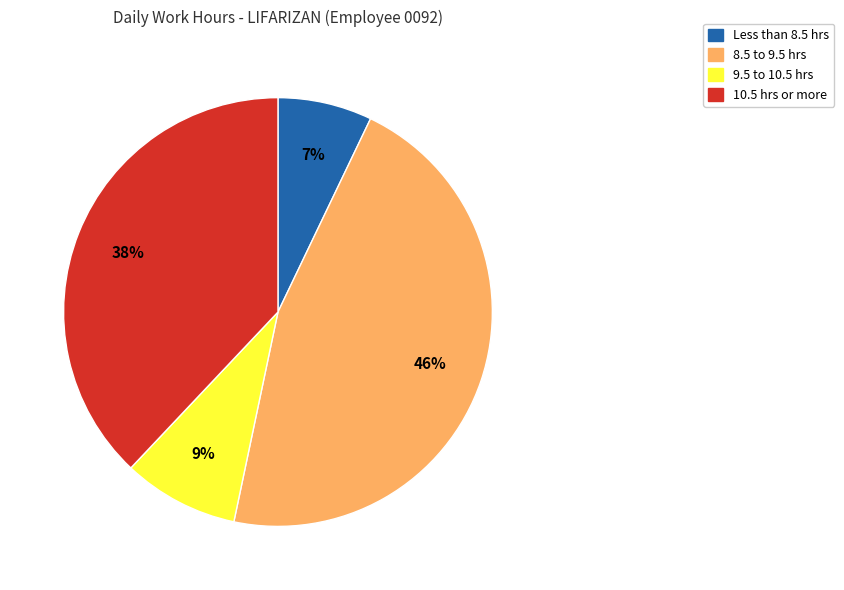

To the nearest percent, what is the difference between the largest and smallest slice percentages?

39%